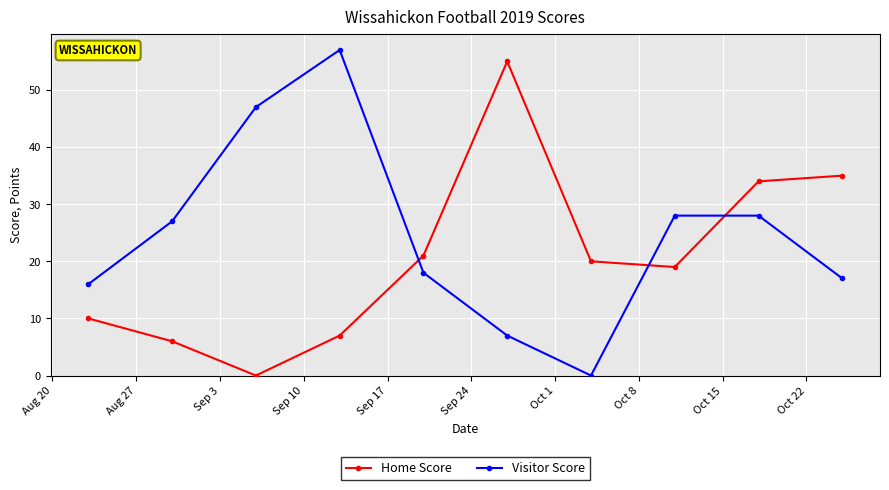

What is the maximum value shown in the chart?

57